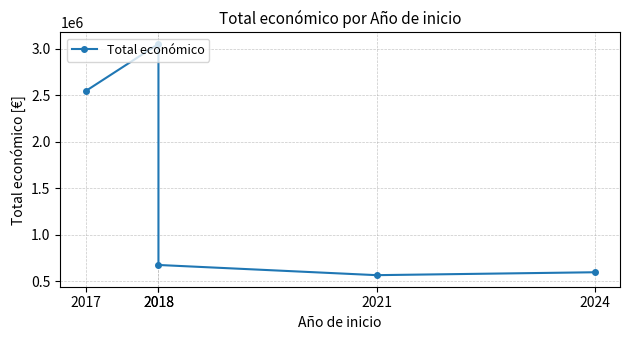

At which category does the data reach its first local peak?

2018